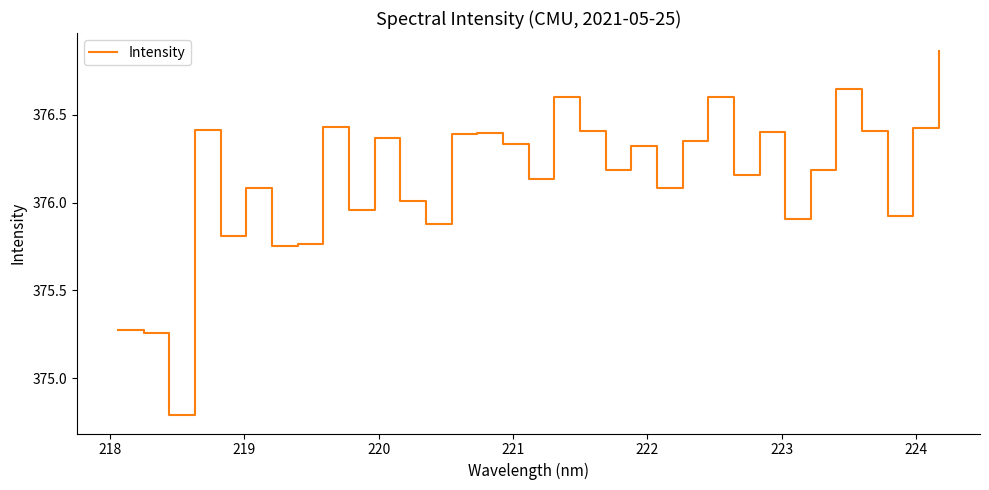

What is the smallest value displayed?

374.8